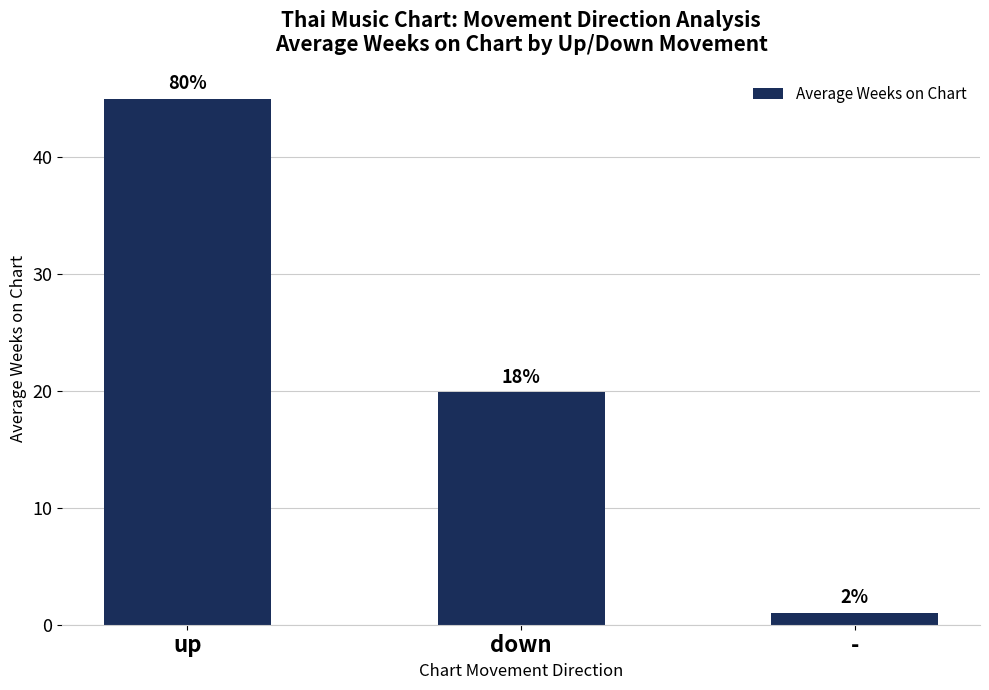

How many bars are there in total?

3